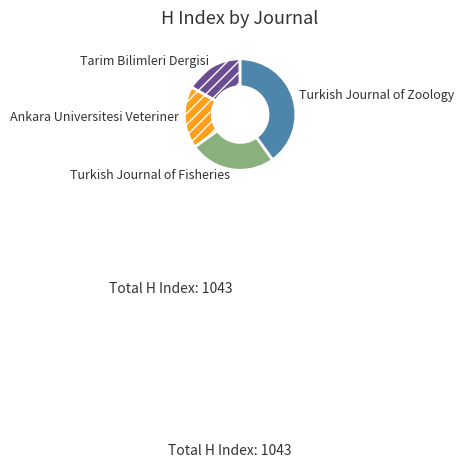

Which category has the smallest portion of the pie?

Tarim Bilimleri Dergisi